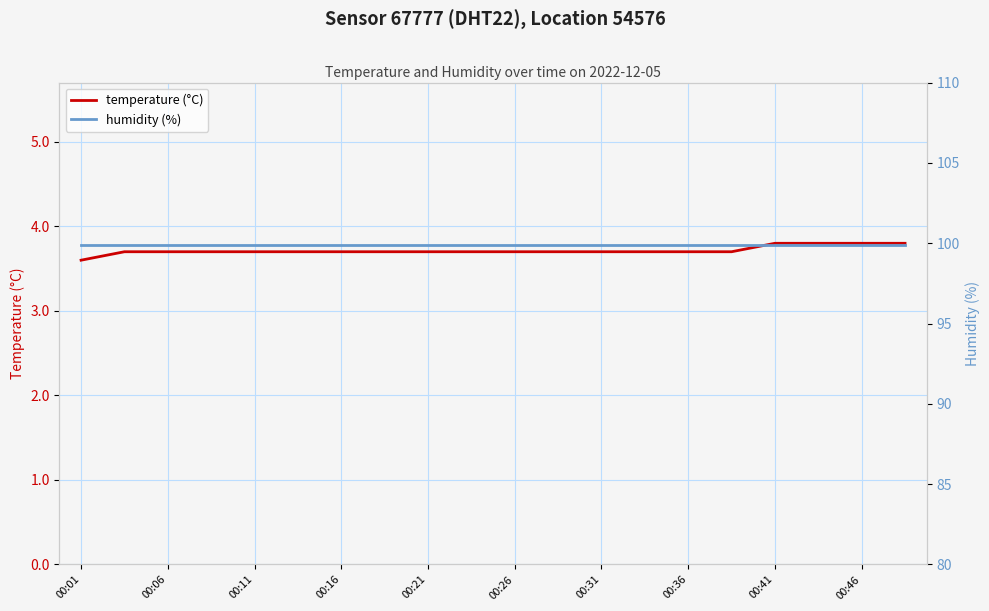

The temperature (°C) series shows 1.3 at 00:36. True or false?

False